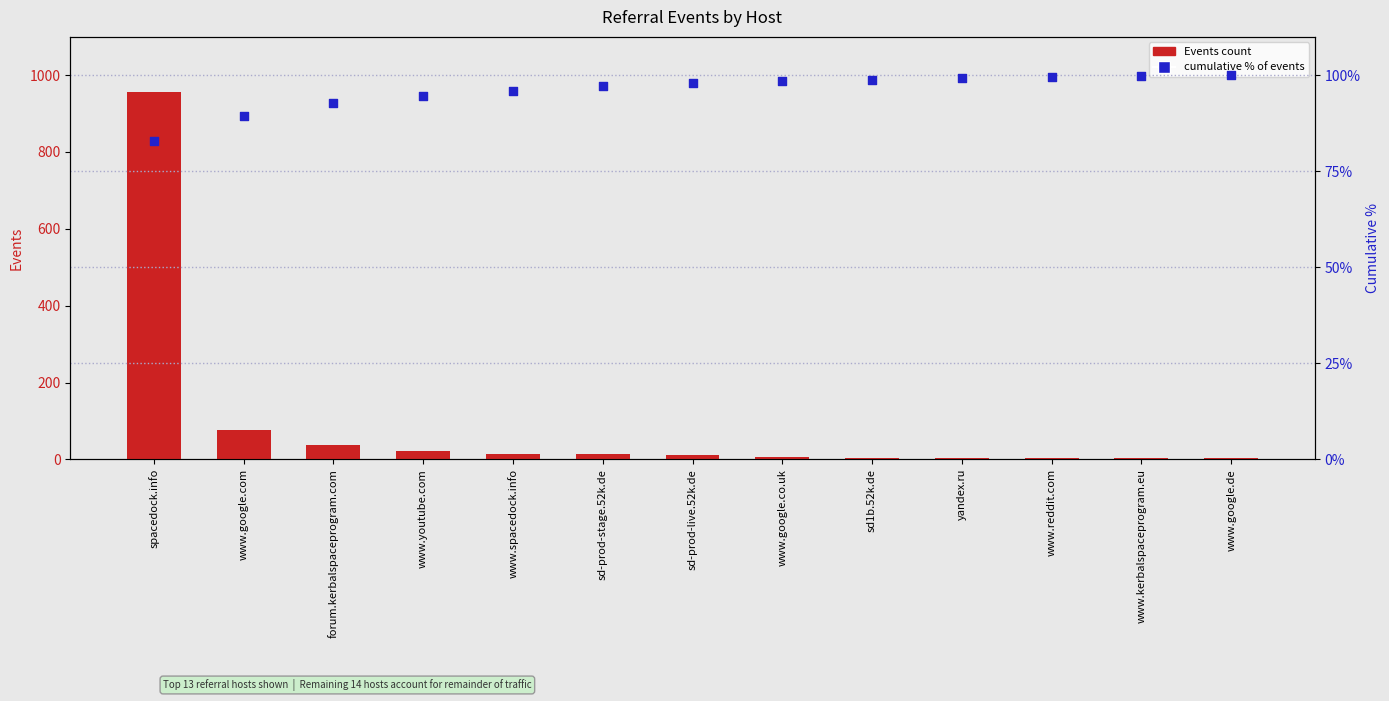

What are all the series names shown in the legend?

Events count, cumulative % of events